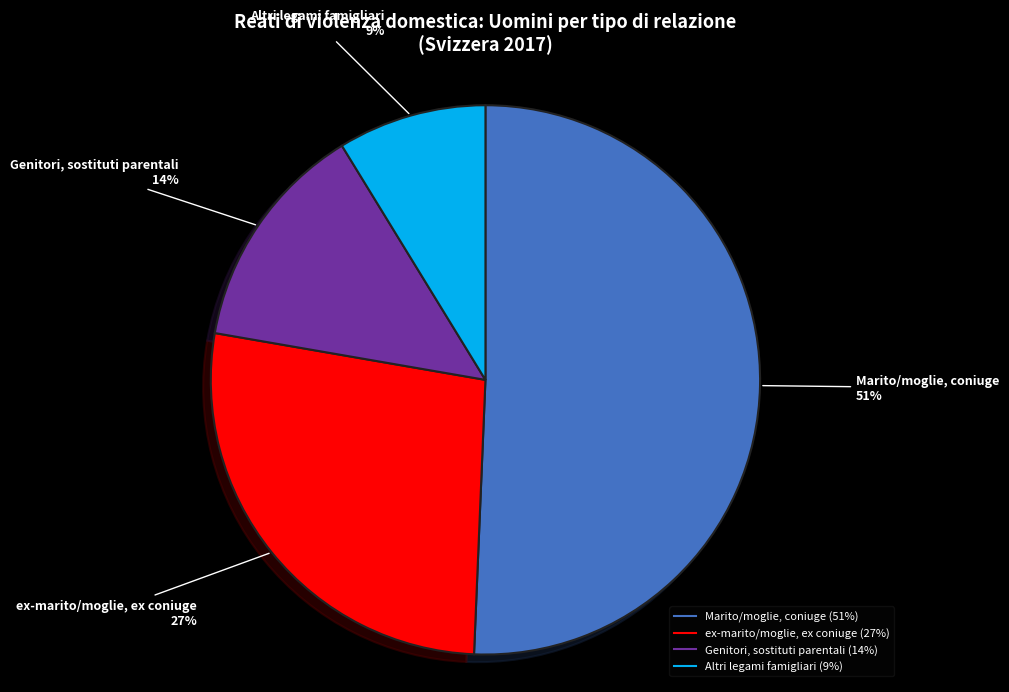

To the nearest percent, what portion does Altri legami famigliari represent?

9%